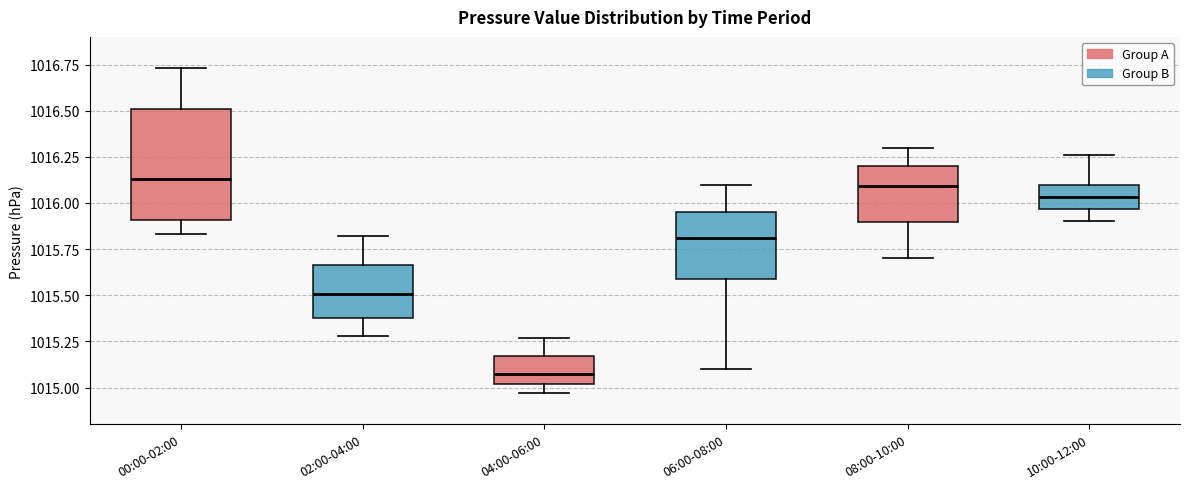

Which box's median line is the lowest?

04:00-06:00